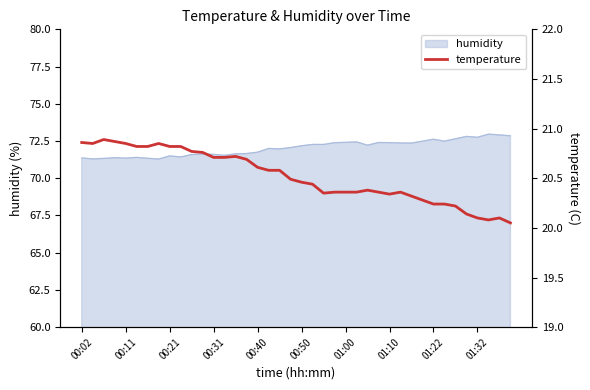

Is it true that humidity equals 72.4 at 01:00?

True